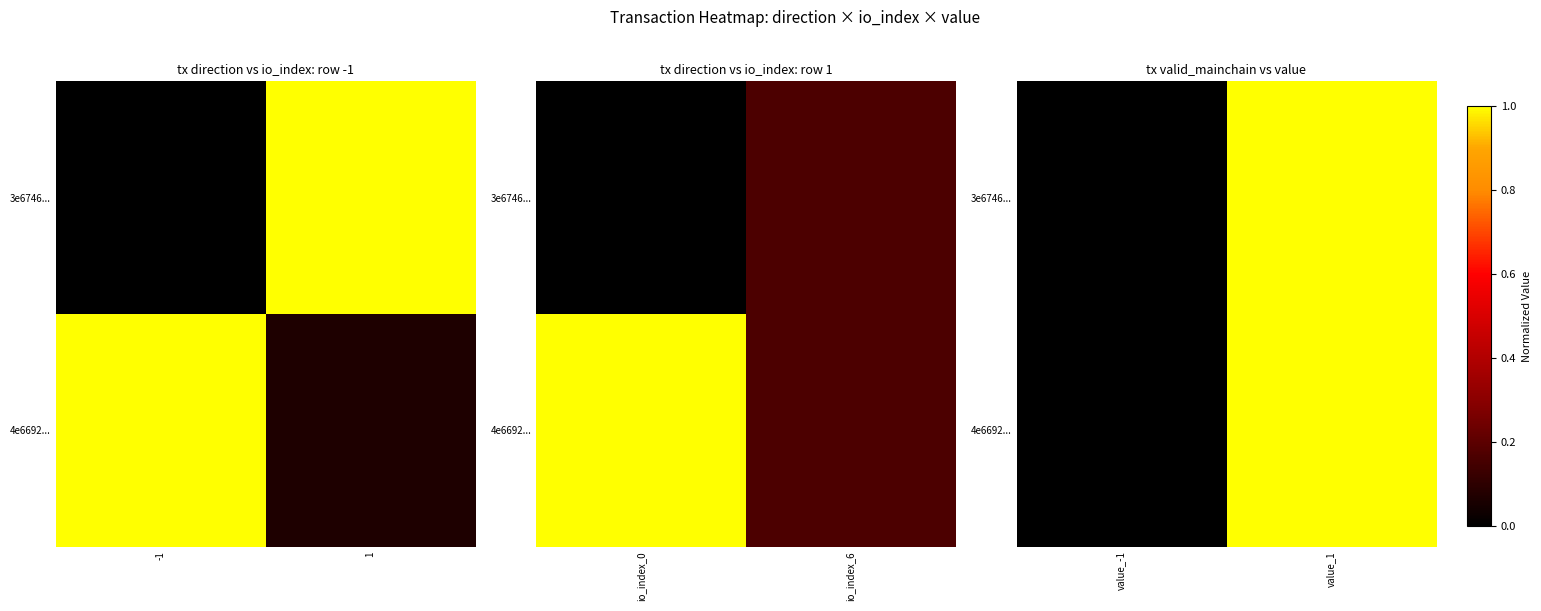

Which category has the lowest value in the 4e6692... series?

value_-1